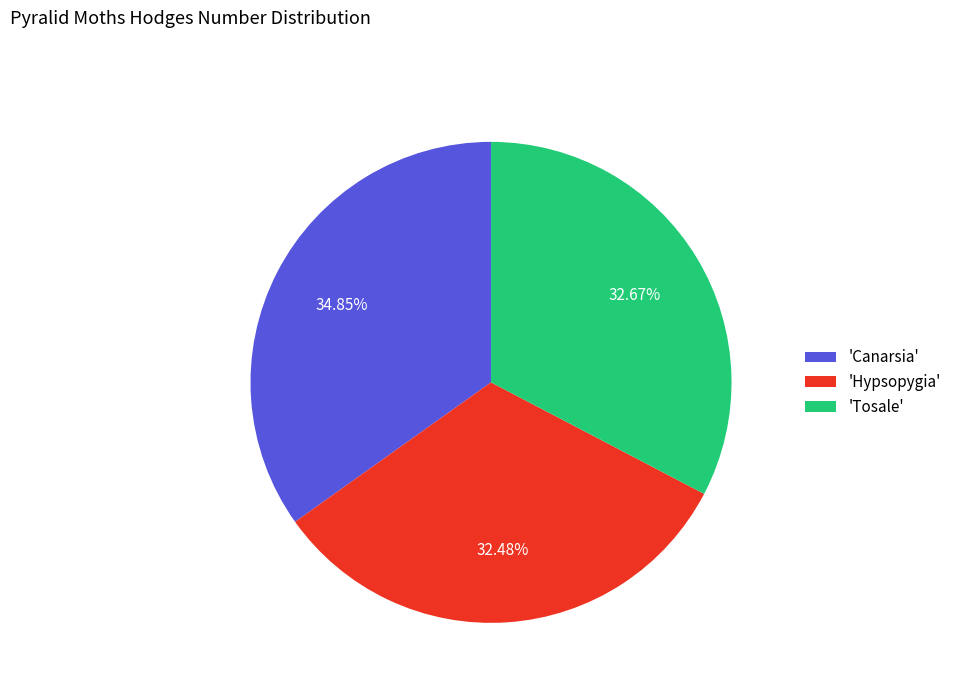

Is there a majority slice in this chart?

No